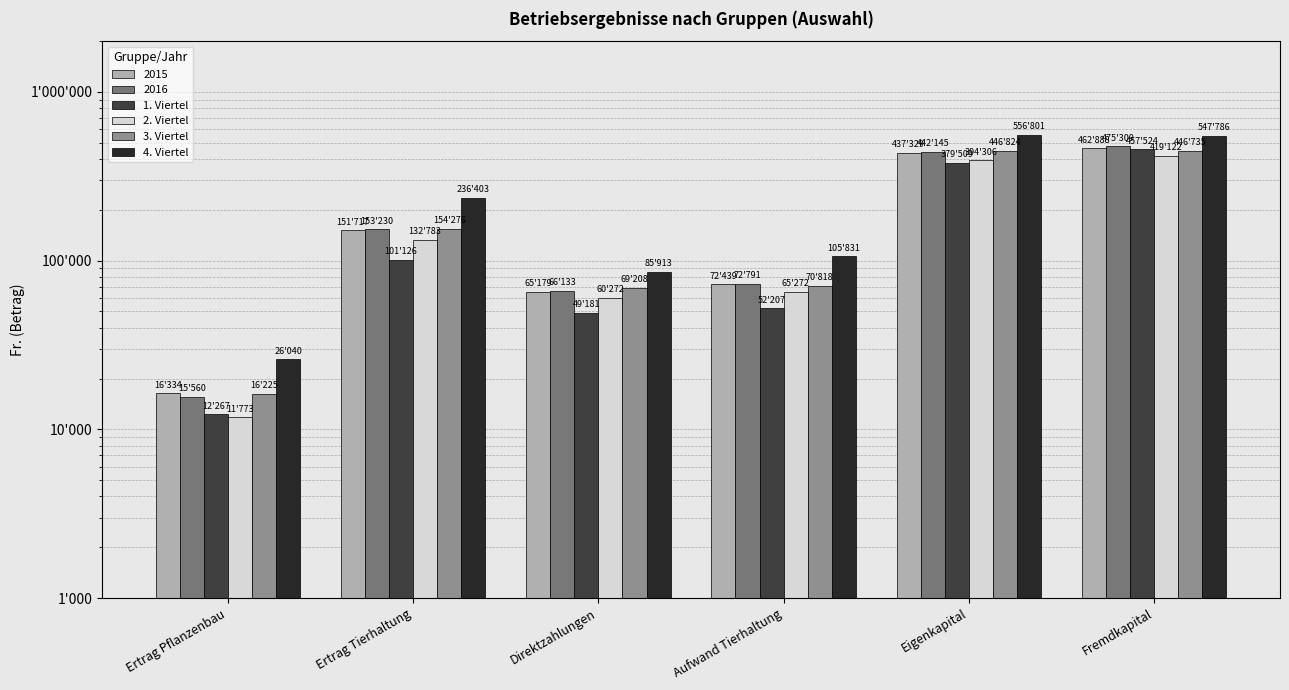

Is it true that 1. Viertel equals 25422 at Direktzahlungen?

False